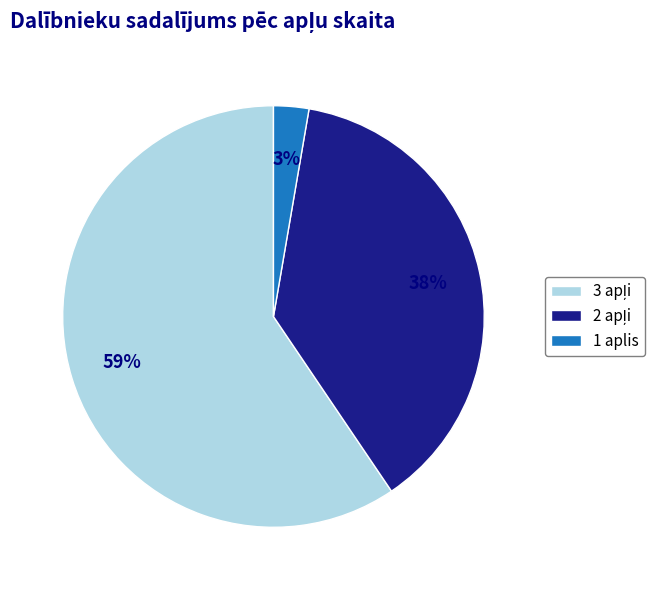

Which slice is the smallest?

1 aplis